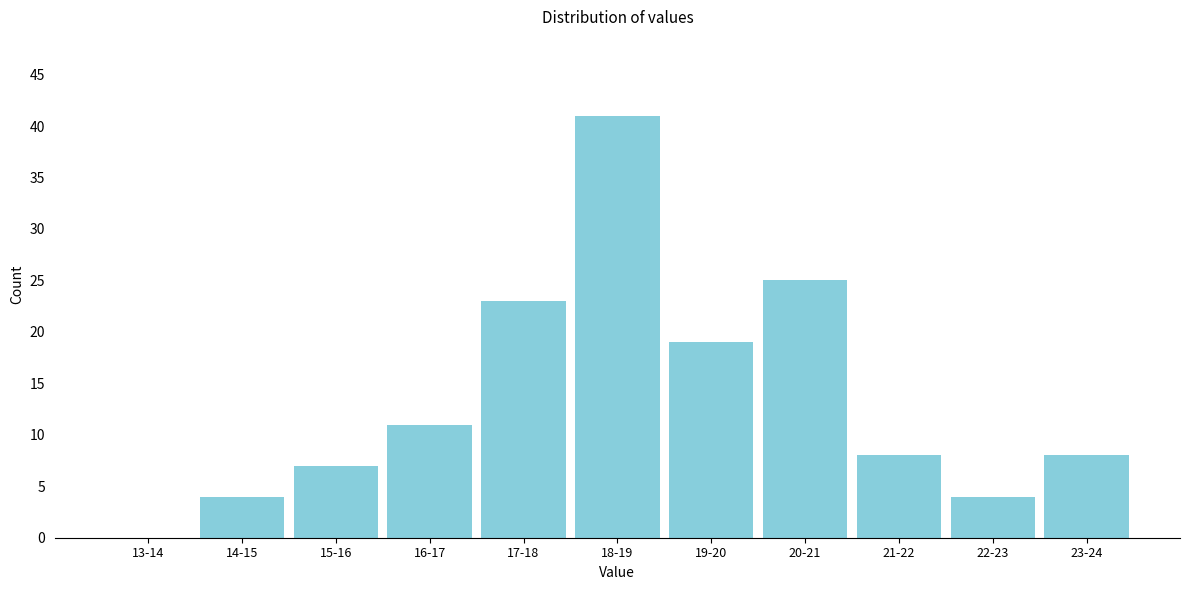

Reading left to right, extract all data points from this chart.

13-14=0	14-15=4	15-16=7	16-17=11	17-18=23	18-19=41	19-20=19	20-21=25	21-22=8	22-23=4	23-24=8